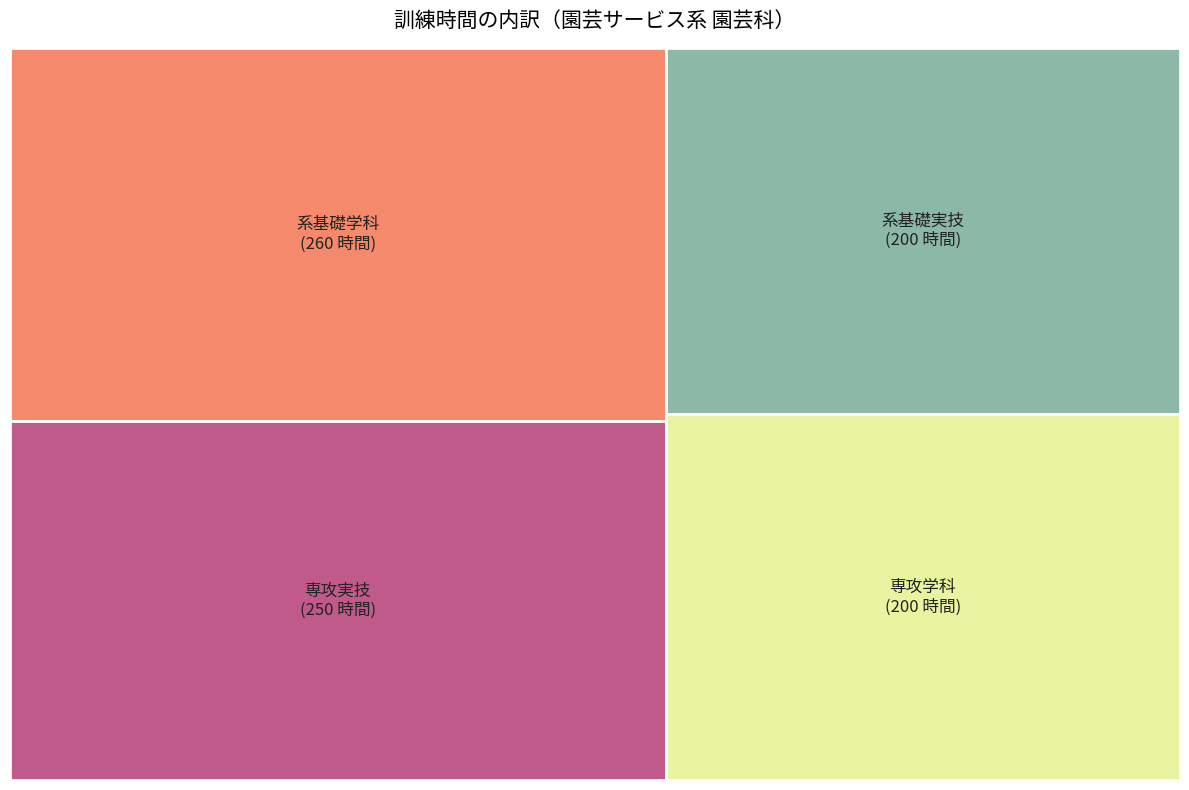

True or false: 専攻実技 accounts for 27% of the total.

True